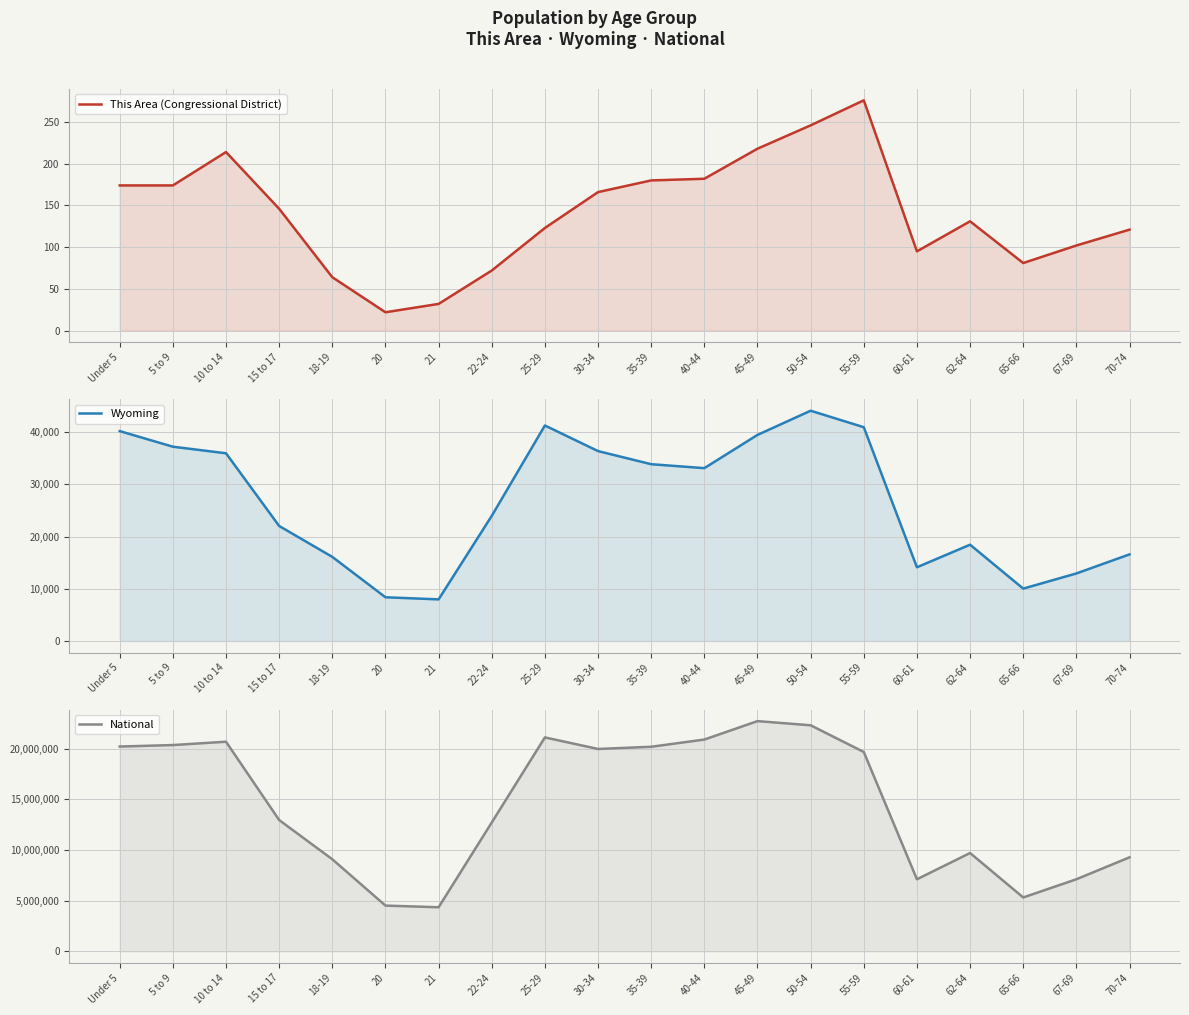

The value of Wyoming at 25-29 is 25118. True or false?

False